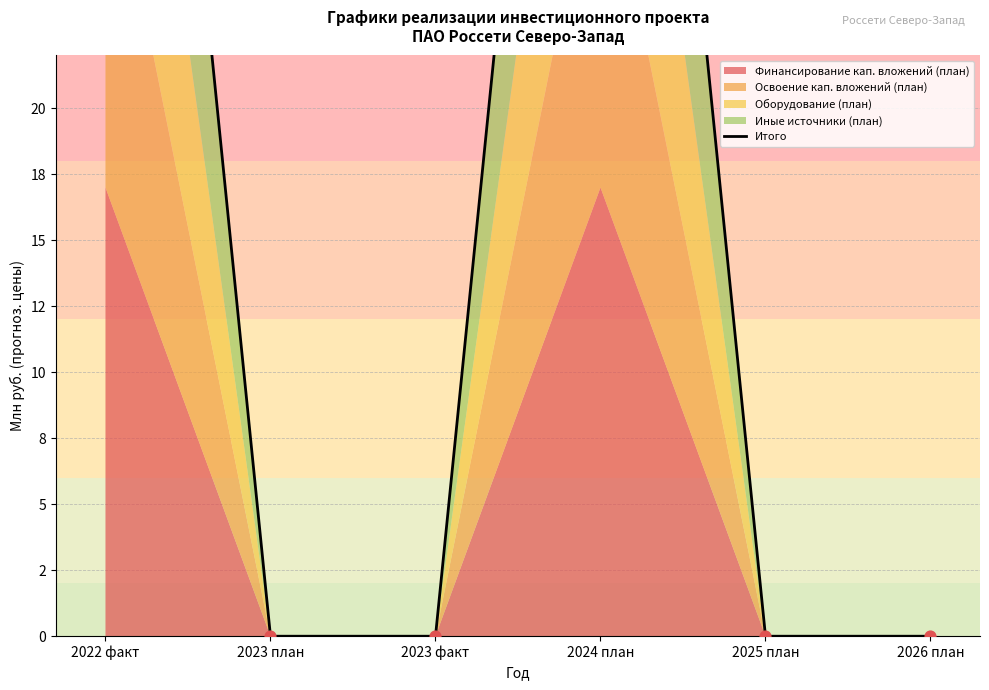

What is the ratio of the value at 2022 факт to the value at 2024 план?

1.0